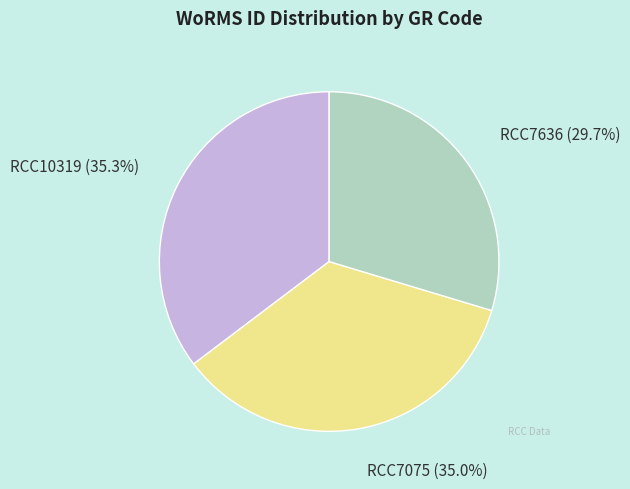

What percentage is the RCC7636 slice, to the nearest percent?

30%